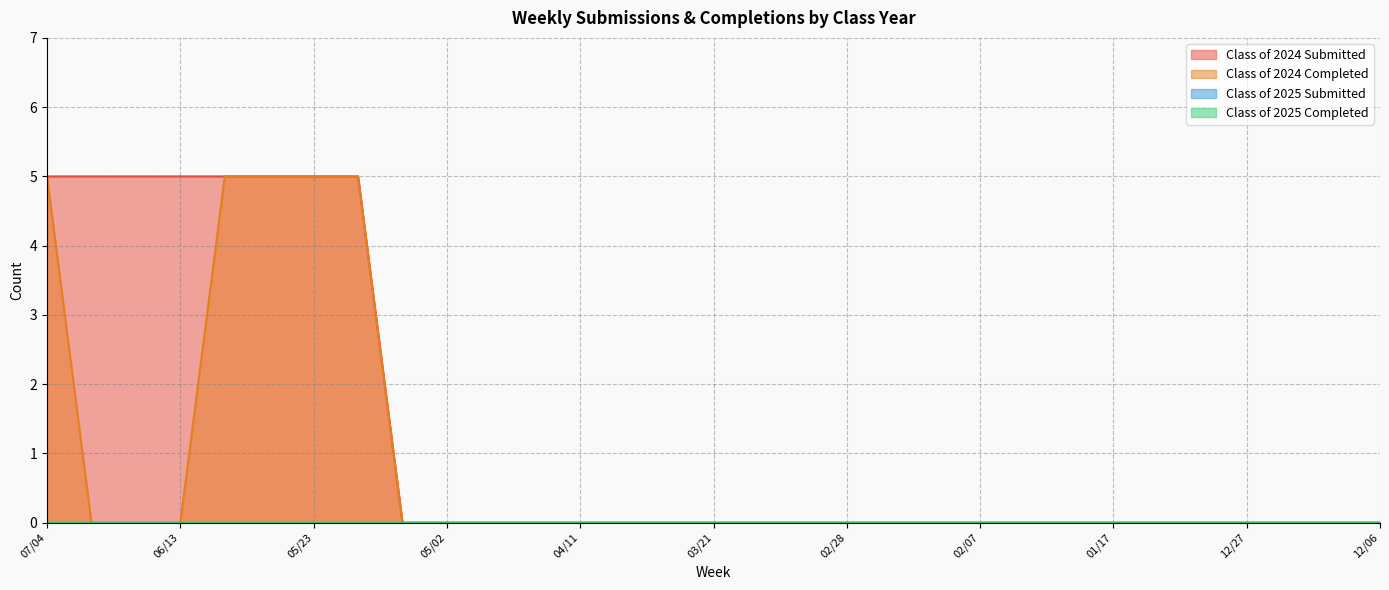

How many lines are shown in the chart?

4